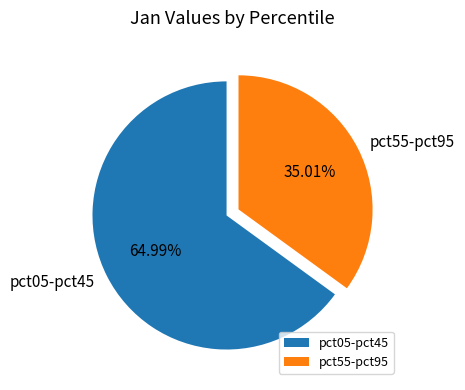

Which has a higher value, pct05-pct45 or pct55-pct95?

pct05-pct45